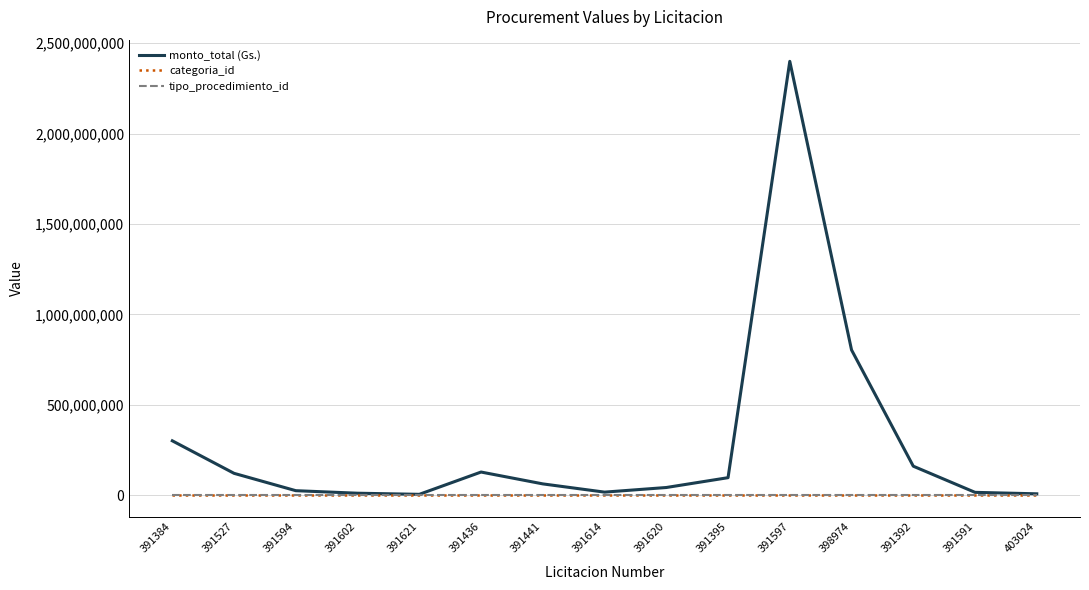

What is the greatest value displayed?

2400000000